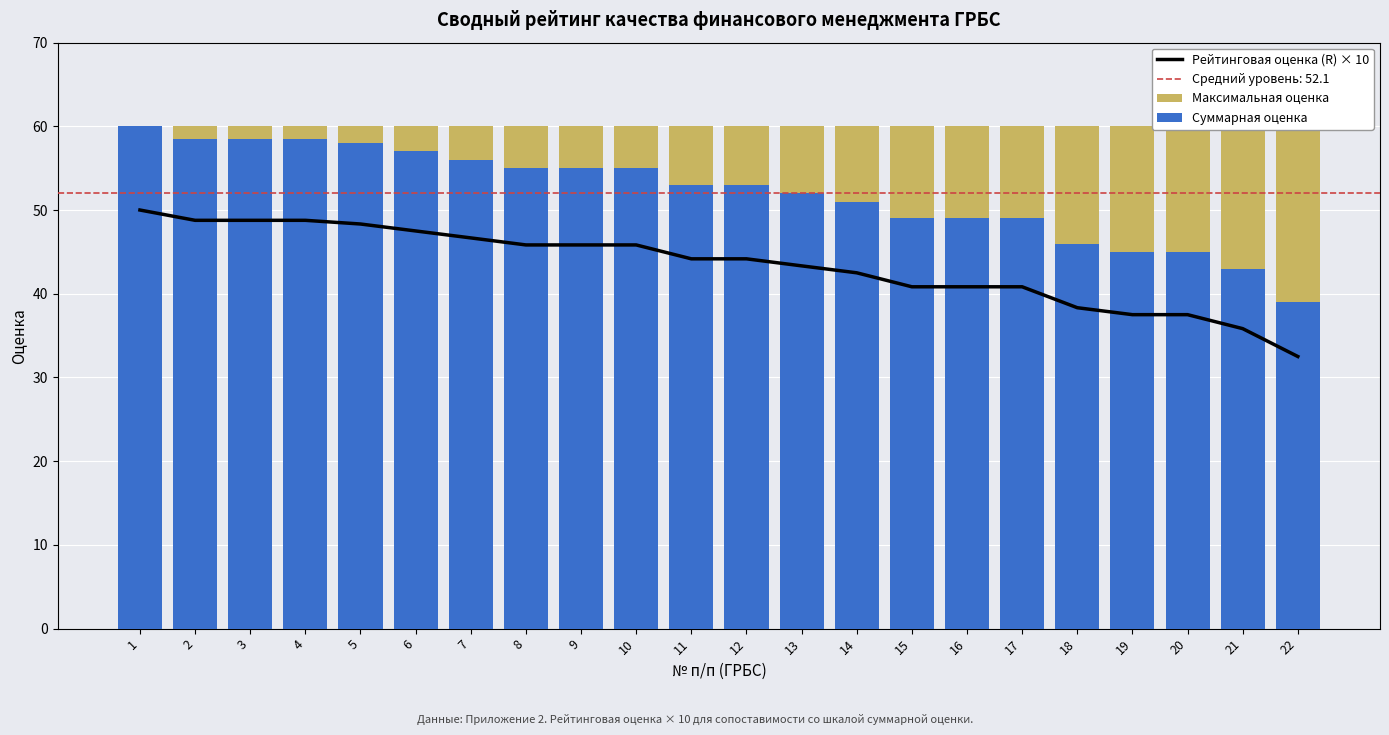

The value of Максимальная оценка at 11 is 60.0. True or false?

True